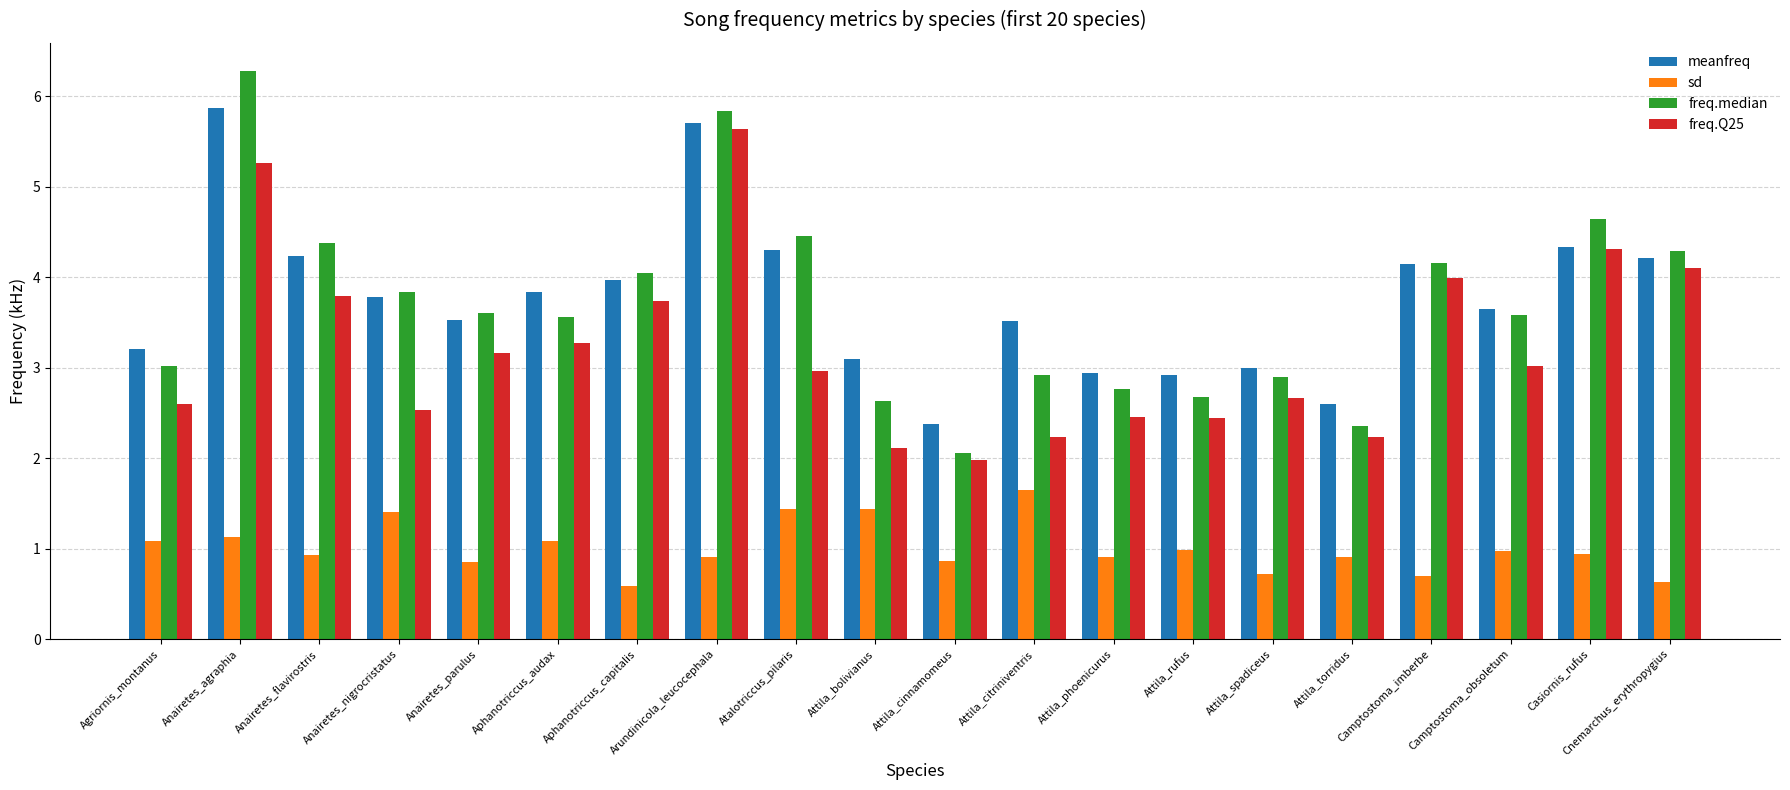

What are all the series names shown in the legend?

meanfreq, sd, freq.median, freq.Q25